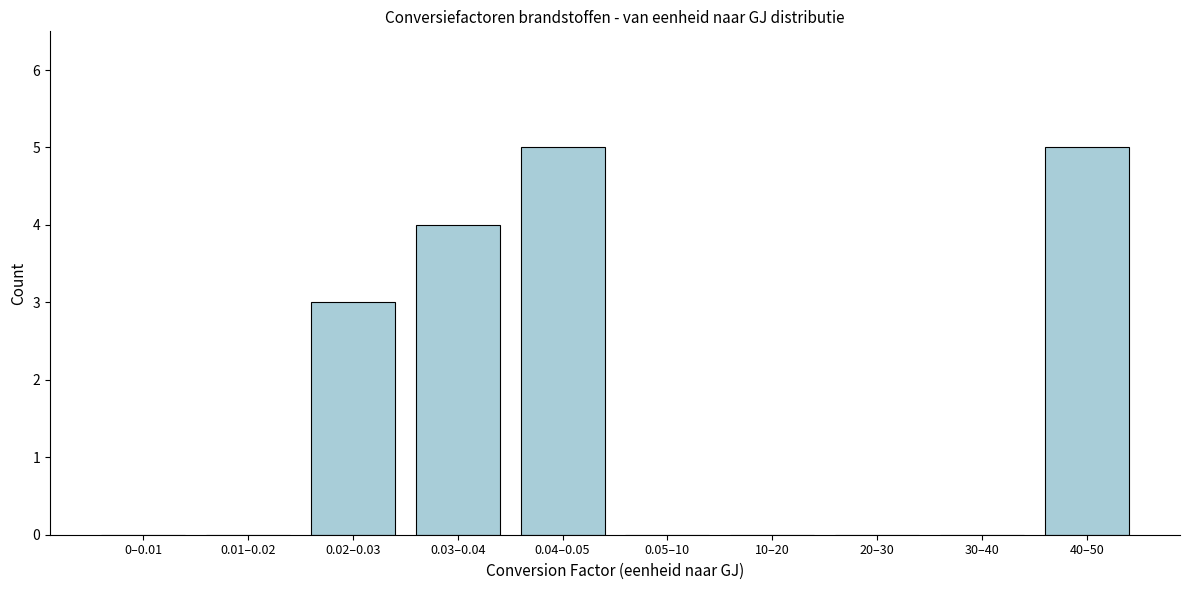

Reading right to left, extract all data points from this chart.

40–50=5	30–40=0	20–30=0	10–20=0	0.05–10=0	0.04–0.05=5	0.03–0.04=4	0.02–0.03=3	0.01–0.02=0	0–0.01=0